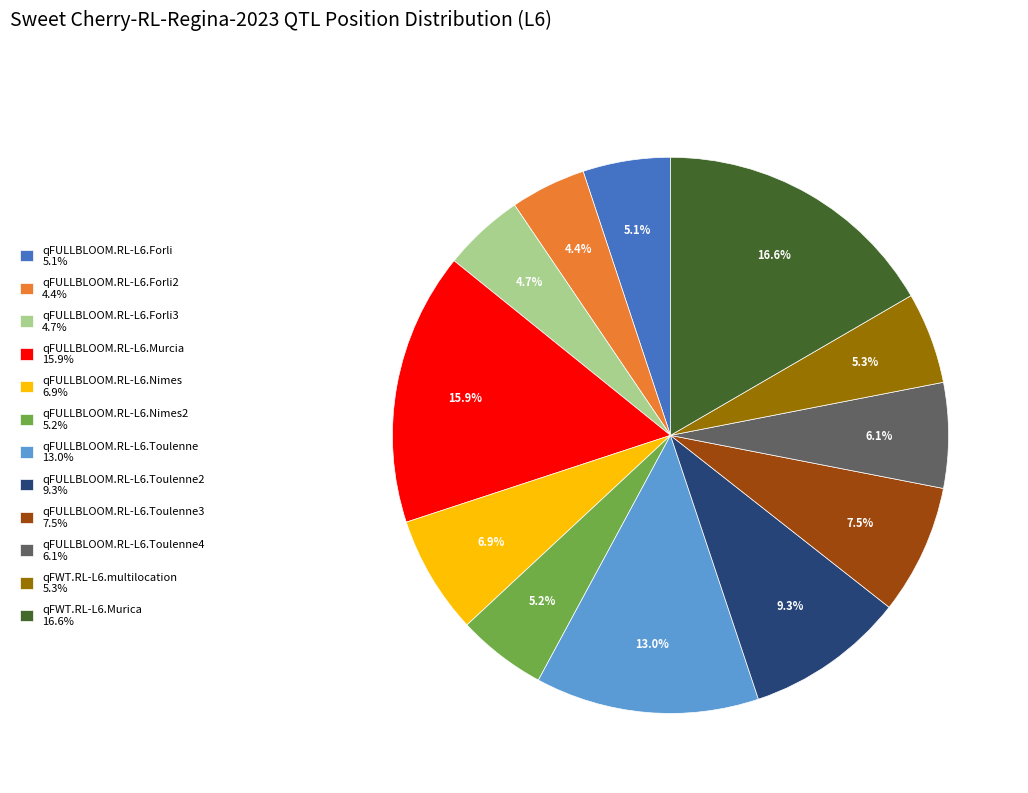

How many slices are in this pie chart?

12